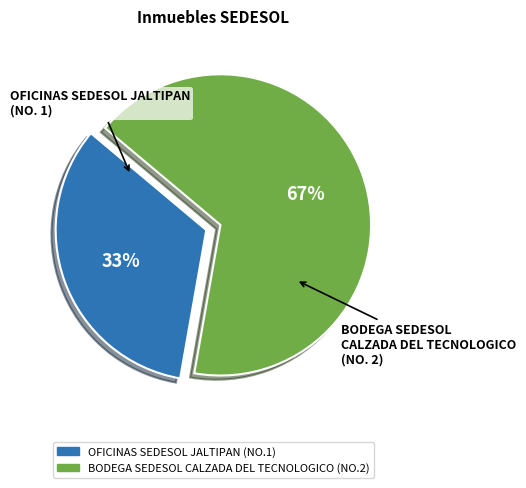

Between OFICINAS SEDESOL JALTIPAN and BODEGA SEDESOL CALZADA DEL TECNOLOGICO, which is larger?

BODEGA SEDESOL CALZADA DEL TECNOLOGICO